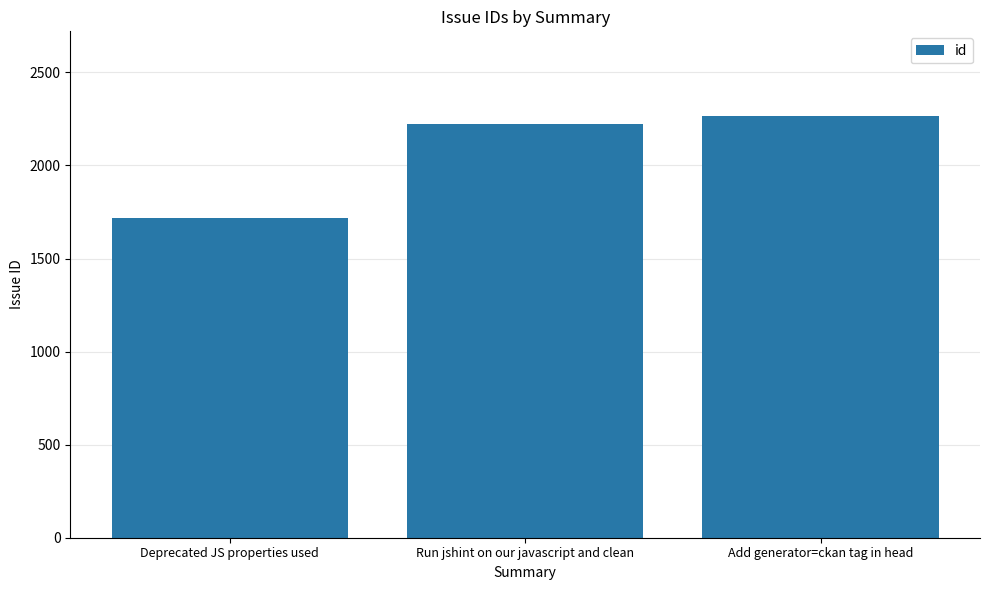

What is the label of the 2nd bar from the left?

Run jshint on our javascript and clean